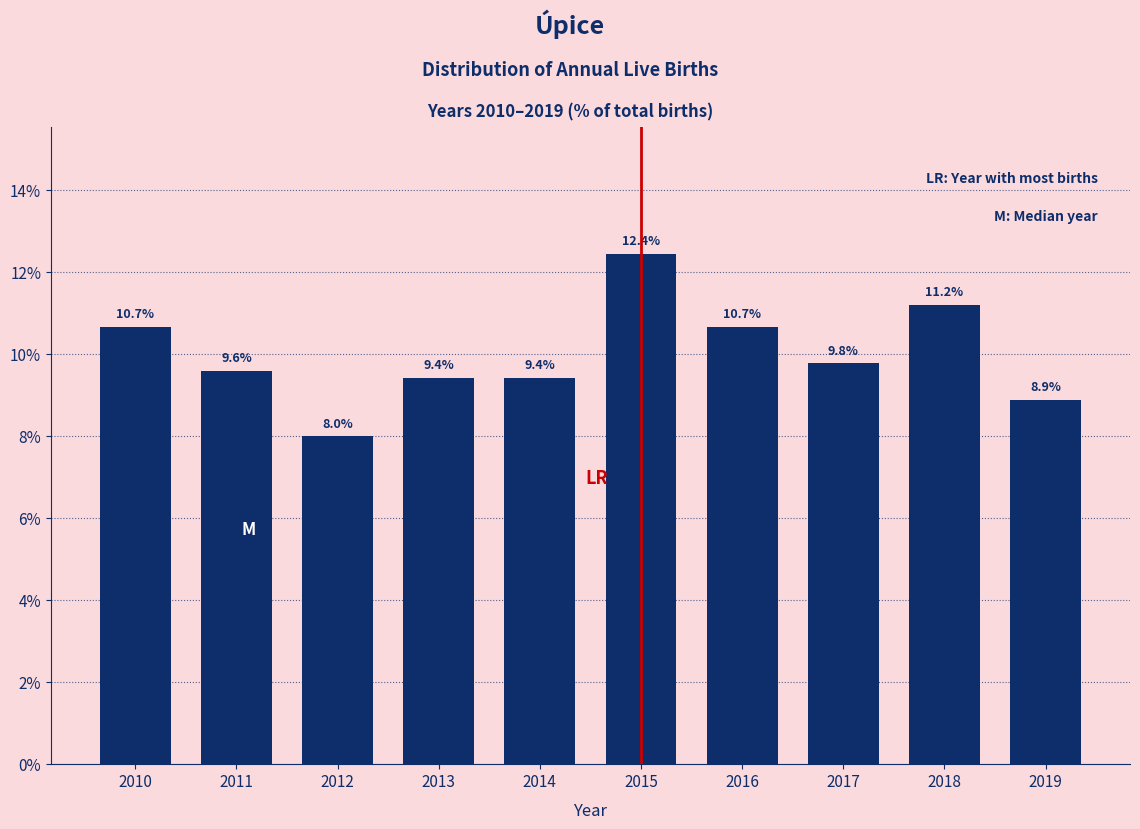

Reading left to right, extract all data points from this chart.

10.7	9.6	8.0	9.4	9.4	12.4	10.7	9.8	11.2	8.9